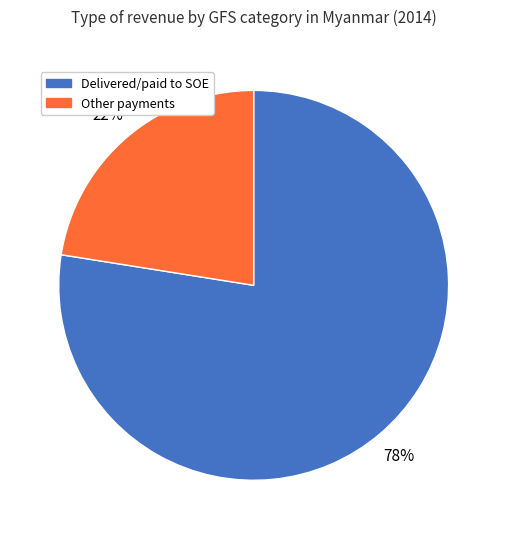

To the nearest percent, what is the average slice percentage?

50%